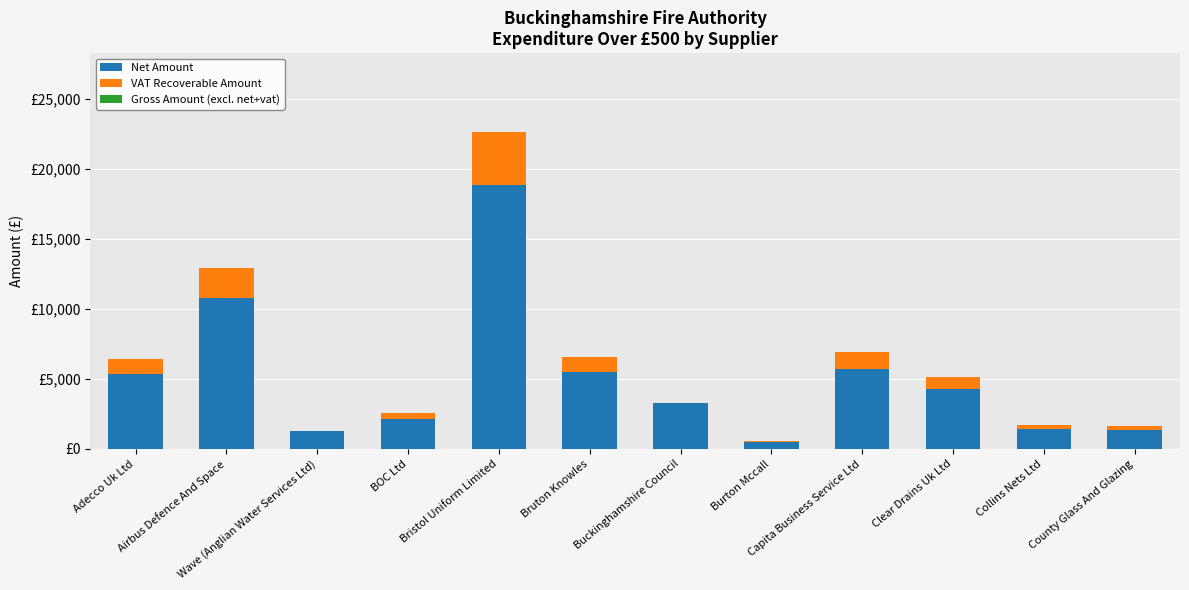

List the series in order of their overall mean, lowest first.

Gross Amount (excl. net+vat), VAT Recoverable Amount, Net Amount